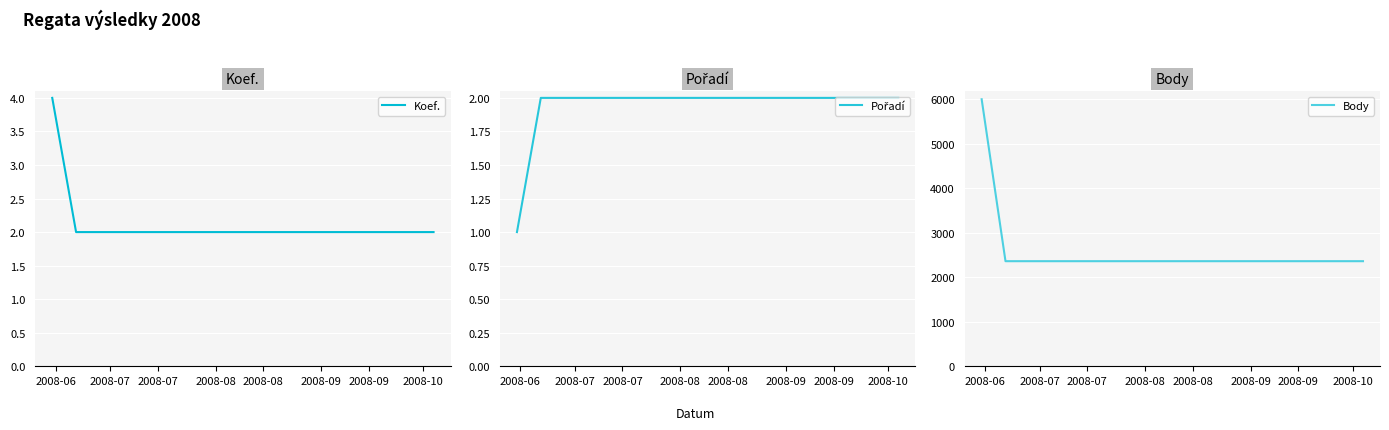

What is the maximum value for Koef.?

4